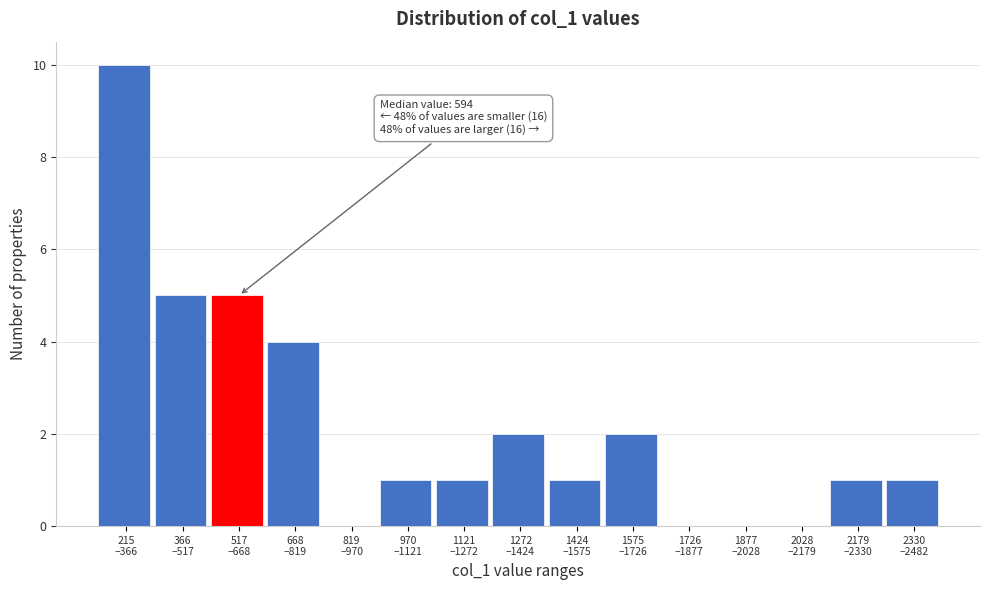

What is the maximum value shown in the chart?

10